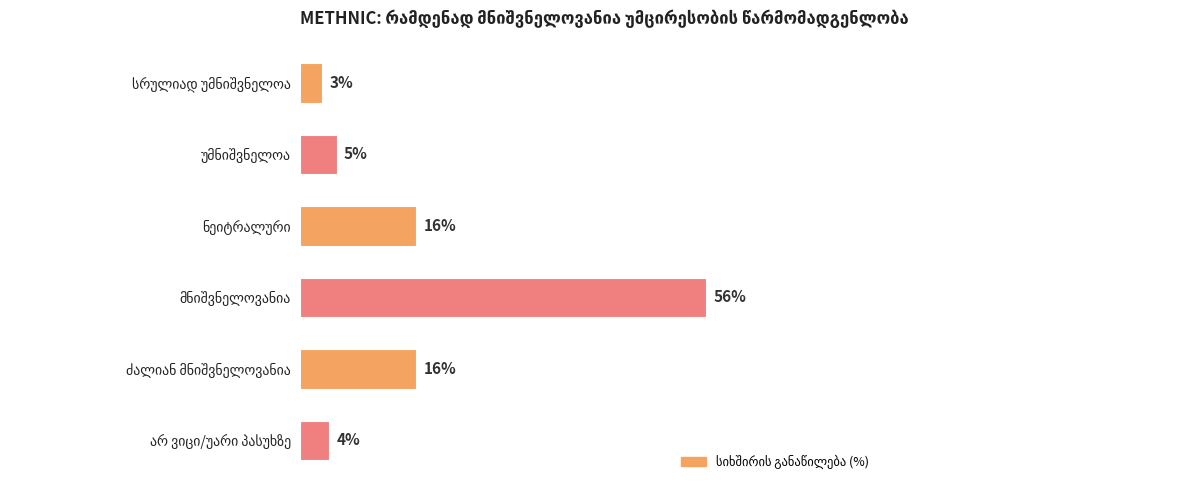

Does the chart contain any negative values?

No